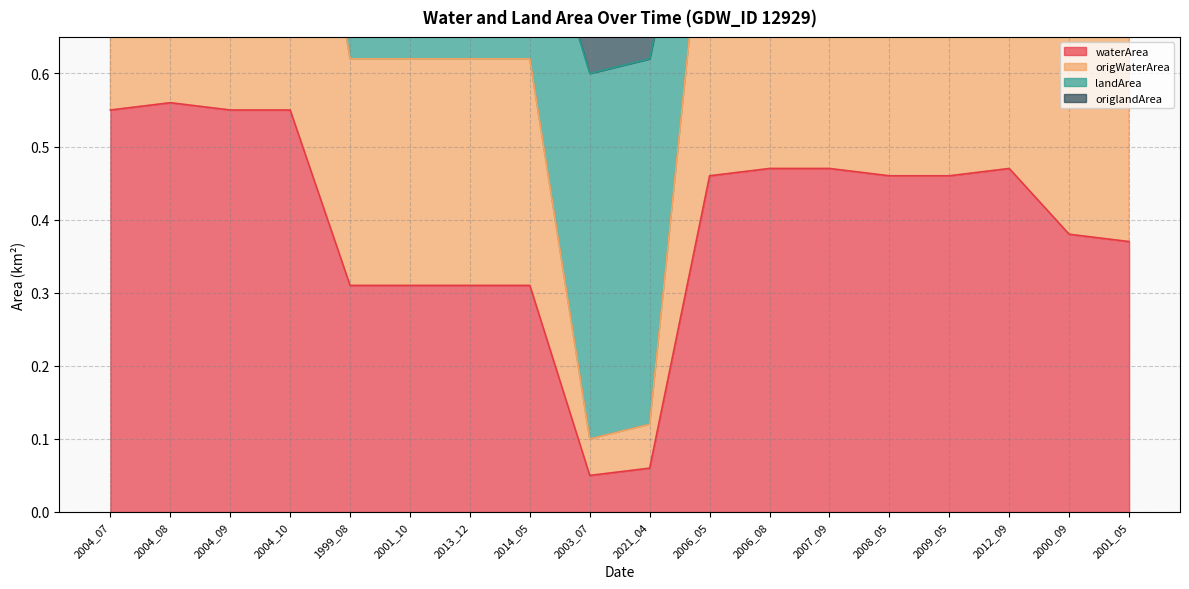

What is the approximate value of origWaterArea at 2006_05?

0.9